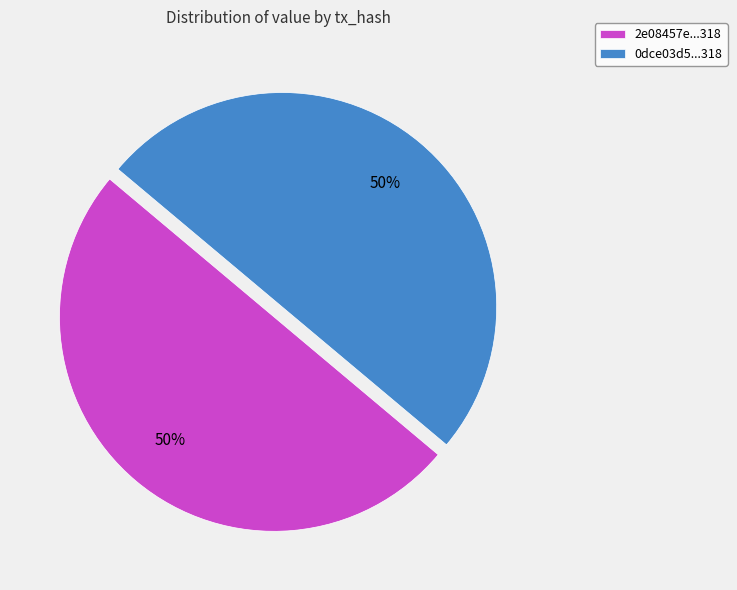

Is the sum of 0dce03d5...318 and 2e08457e...318 greater than half?

Yes